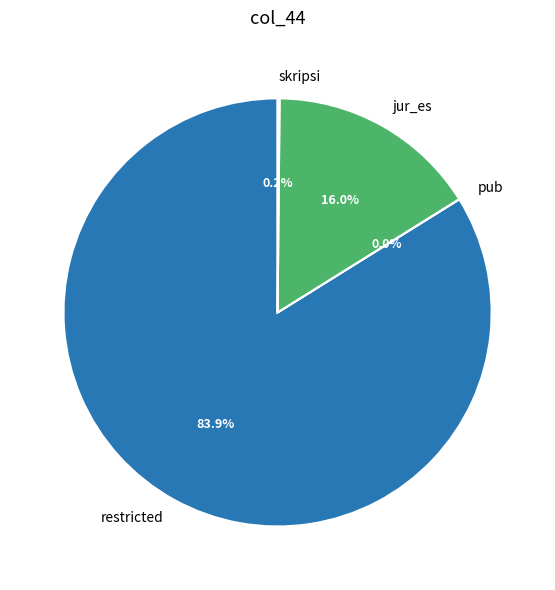

Is there any slice that represents more than half of the pie?

Yes